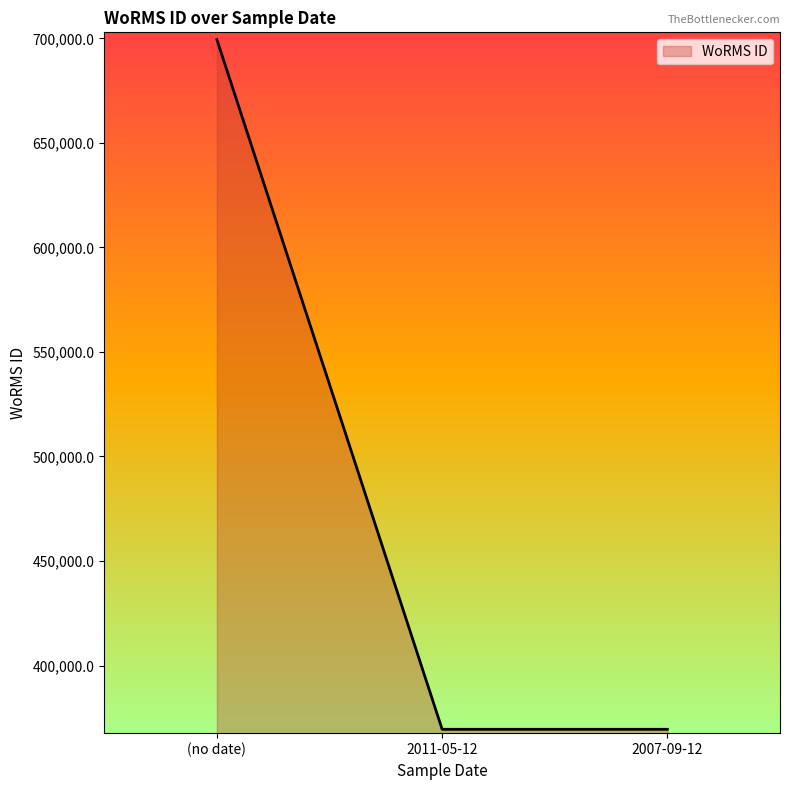

At which category does the chart reach its peak across all series?

(no date)